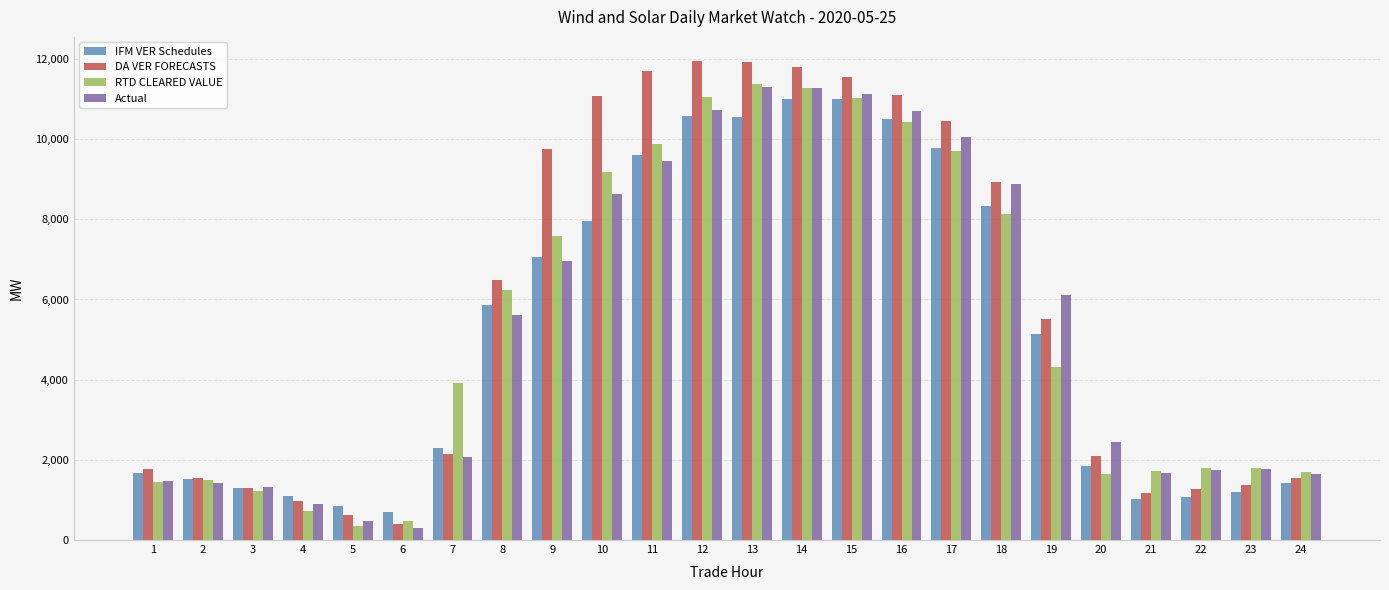

What is the average value of the DA VER FORECASTS series?

5764.0